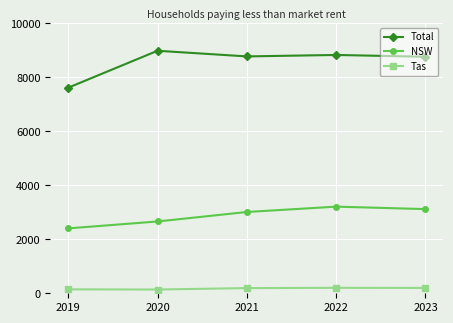

Which category has the highest value in the NSW series?

2022